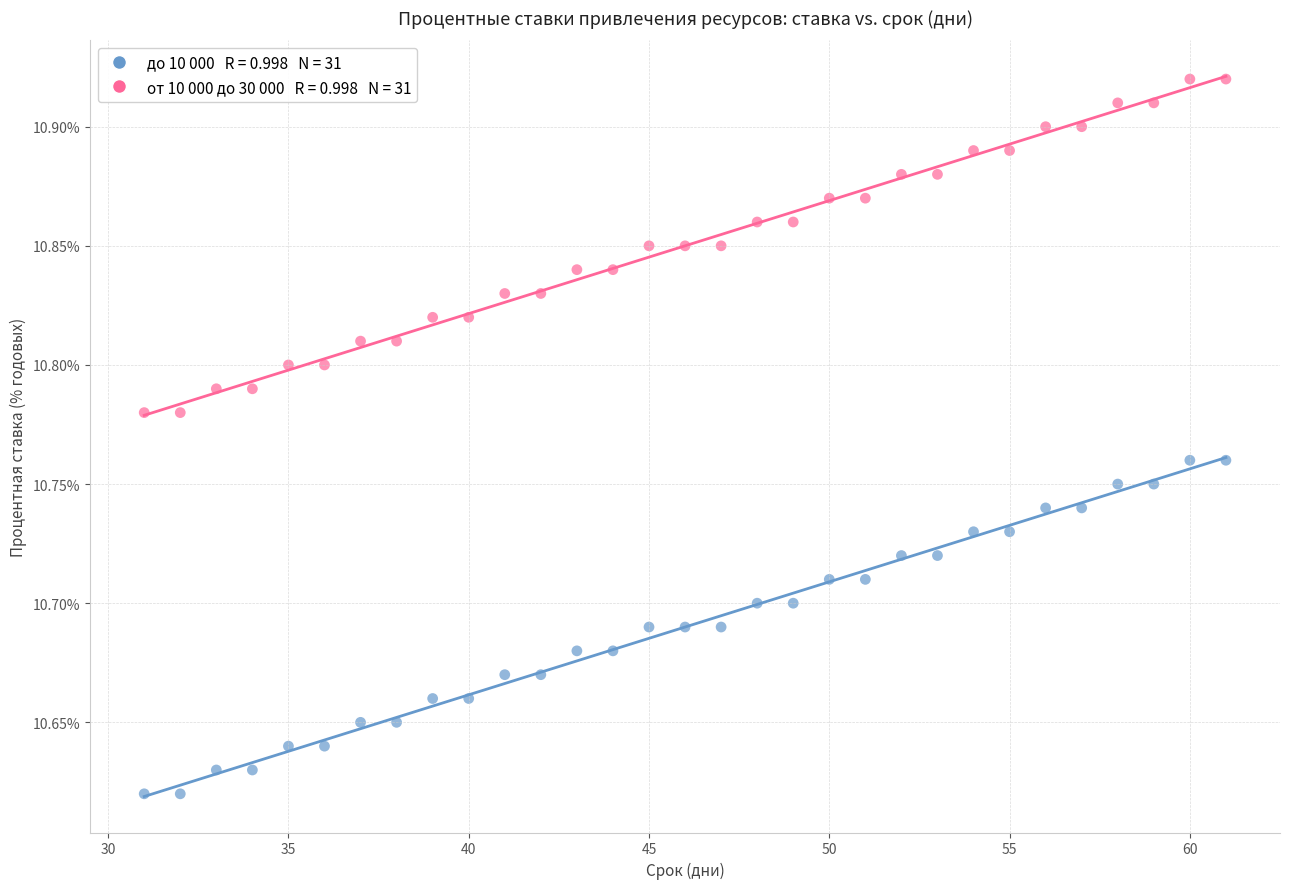

Across all data points, what is the range of Y values (max minus min)?

0.3